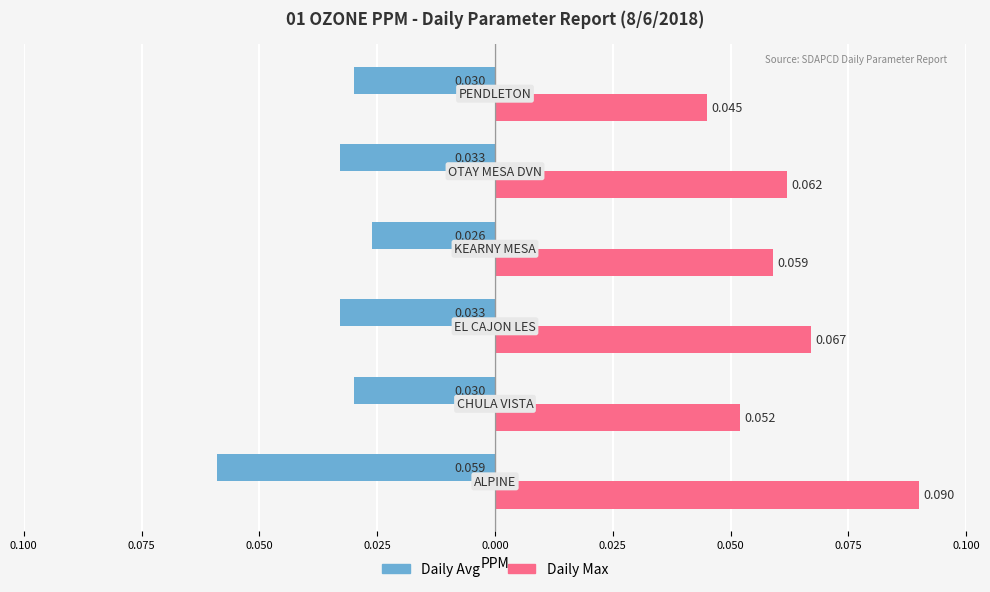

What are all the series names shown in the legend?

Daily Avg, Daily Max